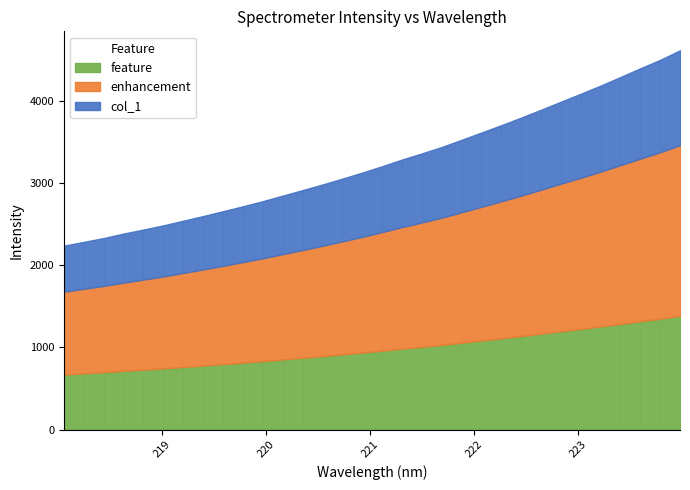

True or false: there are more than 2 points higher than both neighbors.

False